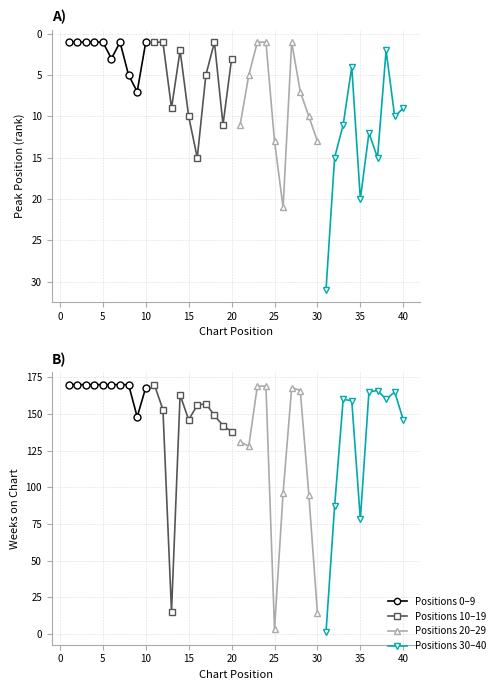

What is the sum of the Weeks on Chart values at 32 and 38?

247